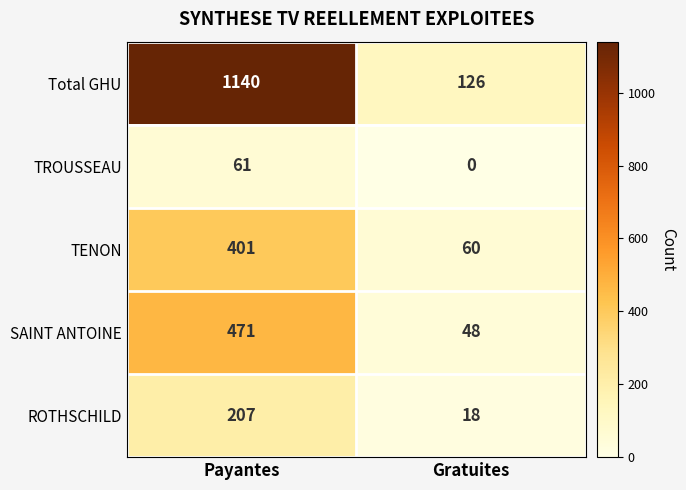

List the series in order of their peak value, highest first.

Total GHU, SAINT ANTOINE, TENON, ROTHSCHILD, TROUSSEAU